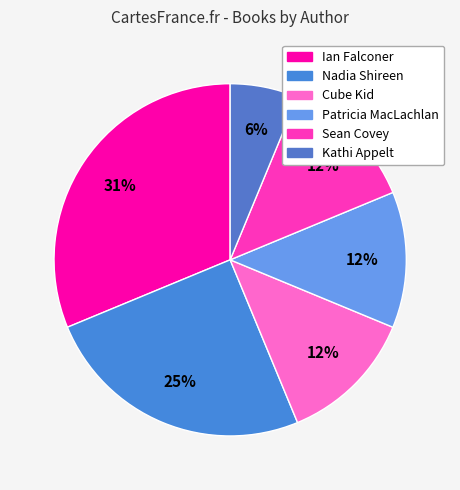

Between Patricia MacLachlan and Ian Falconer, which is larger?

Ian Falconer